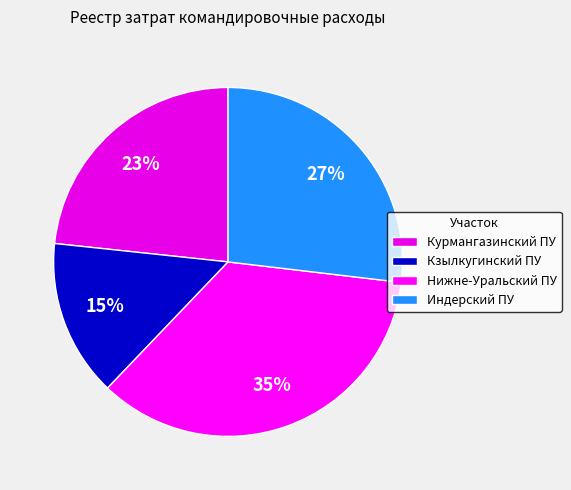

How many slices are in this pie chart?

4